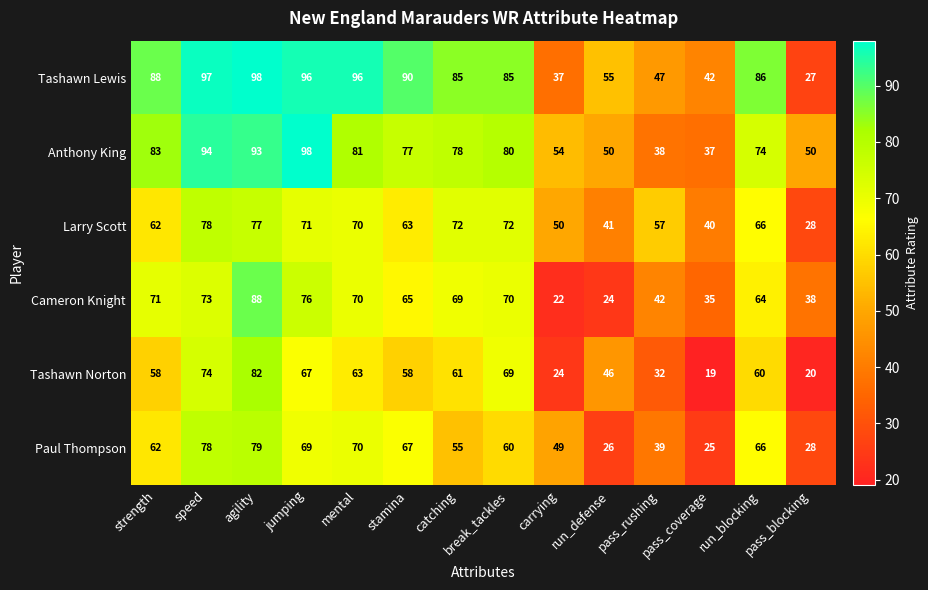

Which category has the lowest value in the Cameron Knight series?

carrying